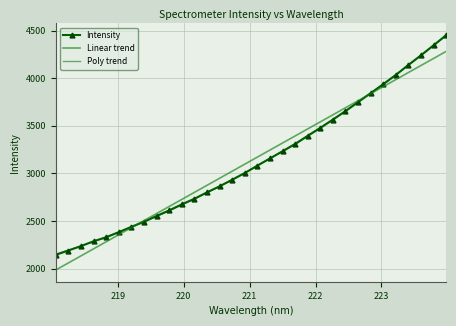

What is the minimum value for Intensity?

2143.5